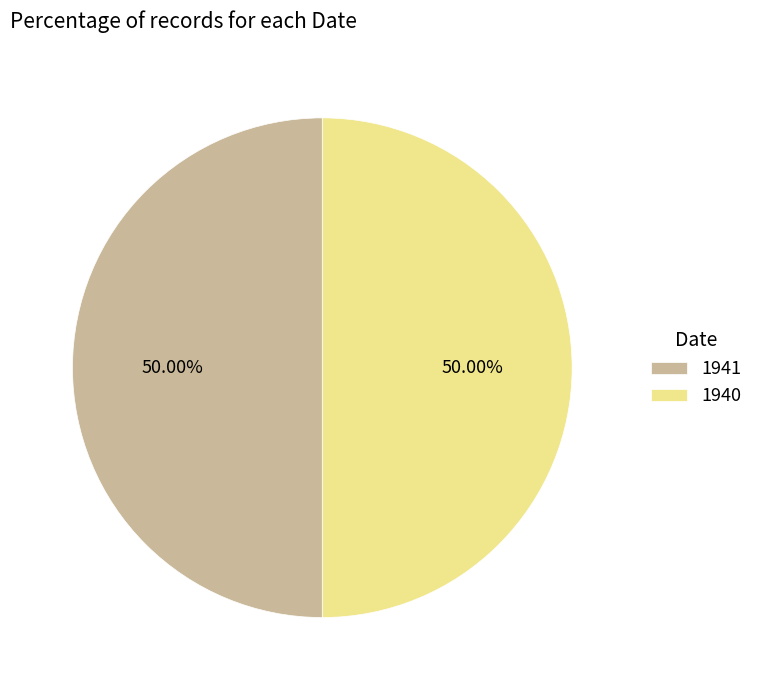

Do 1941 and 1940 together represent more than half of the pie?

Yes